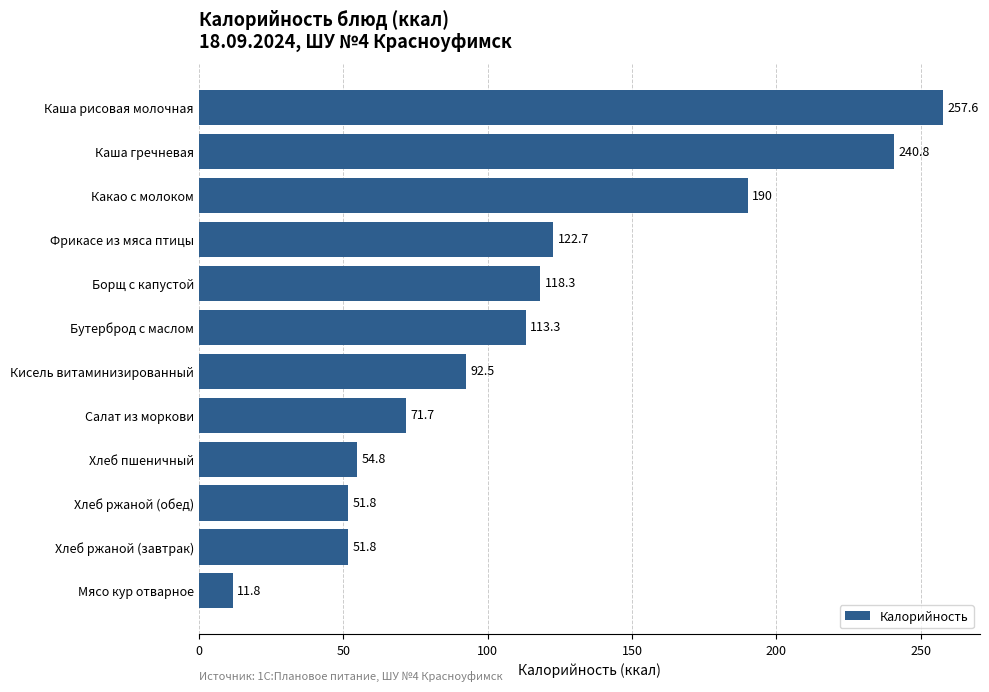

How many values are below 113?

6